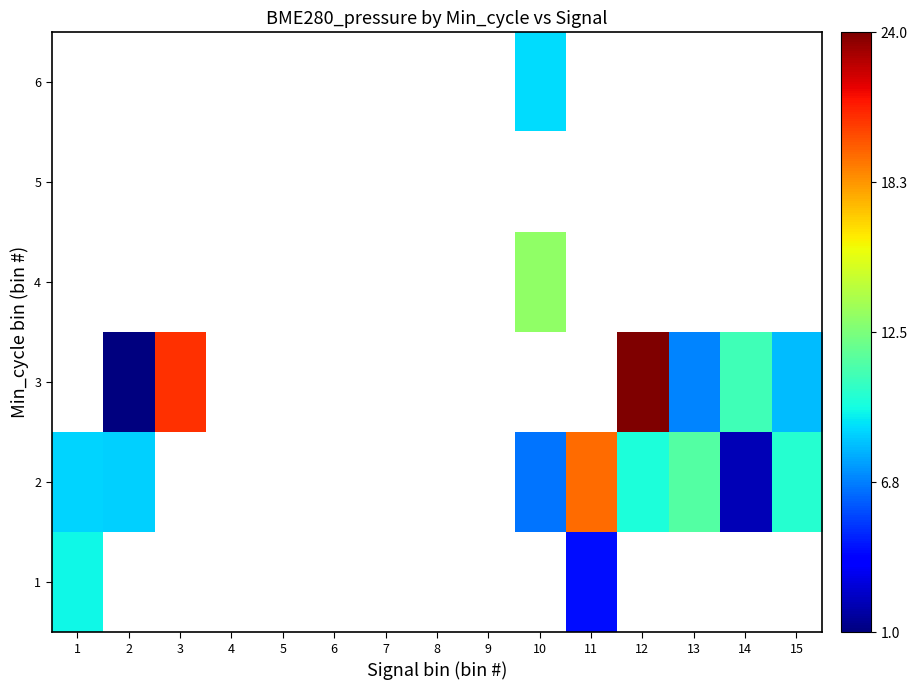

Which has a higher value, 5 or 1?

1